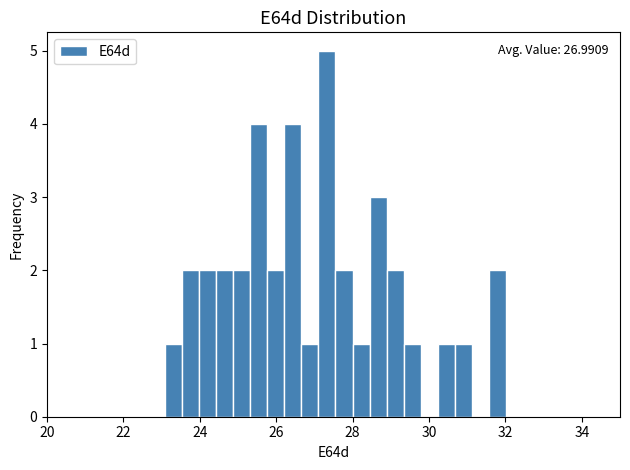

Around what value on the x-axis is the tallest bar? Give the approximate position of its centre, as read against the axis.

27.4